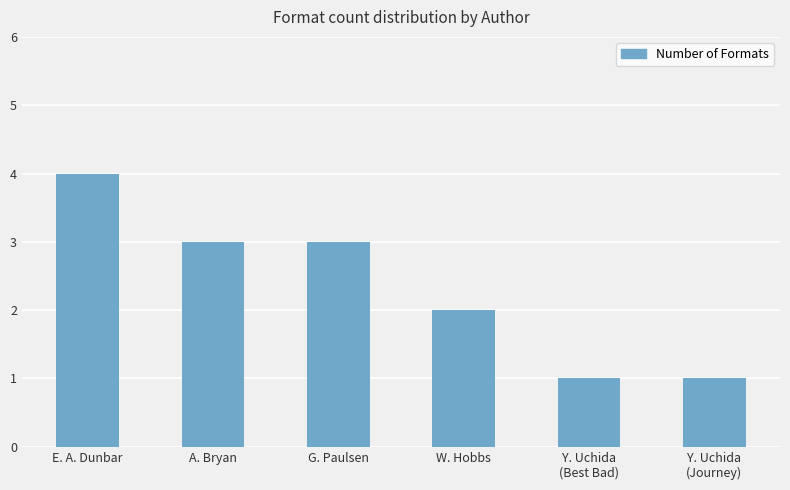

What is the value of the 6th bar from the left?

1